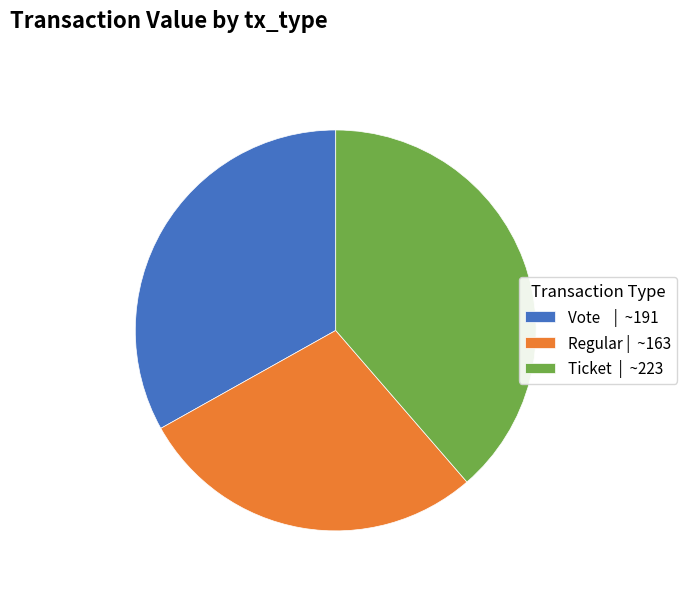

What is the smallest slice in the pie chart?

Regular | ~163